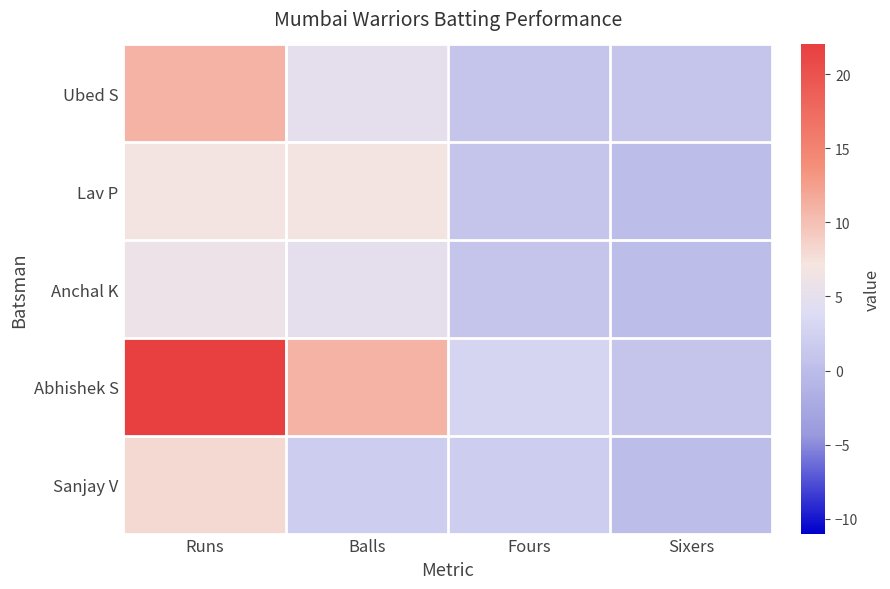

What is the total value across all series at Sixers?

2